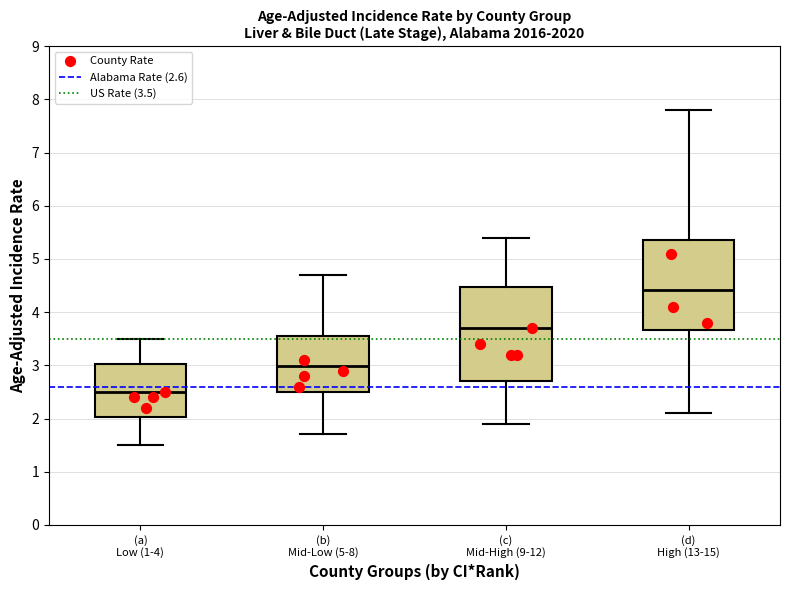

Reading left to right, transcribe this box plot: for each box, give where its median line is, the range the box spans, and where its two whiskers end, as read against the y-axis. The values are not printed on the chart, so give them approximately, as read against the axis.

(a) Low (1-4): median 2.5, box 2.0 to 3.0, whiskers 1.5 to 3.5
(b) Mid-Low (5-8): median 3.0, box 2.5 to 3.6, whiskers 1.7 to 4.7
(c) Mid-High (9-12): median 3.7, box 2.7 to 4.5, whiskers 1.9 to 5.4
(d) High (13-15): median 4.4, box 3.7 to 5.4, whiskers 2.1 to 7.8